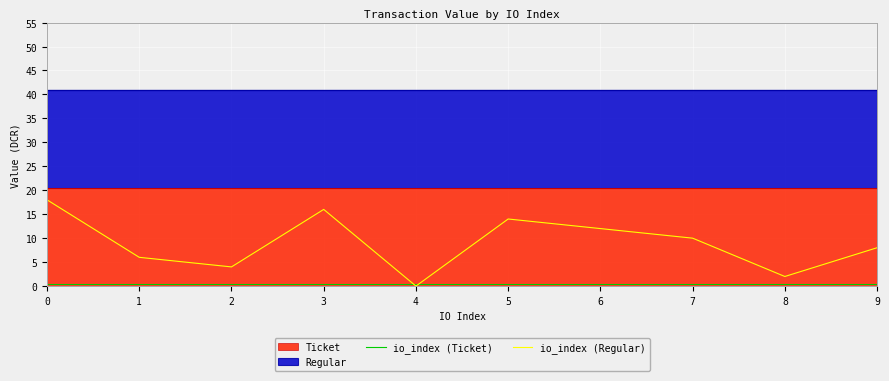

How many lines are shown in the chart?

2